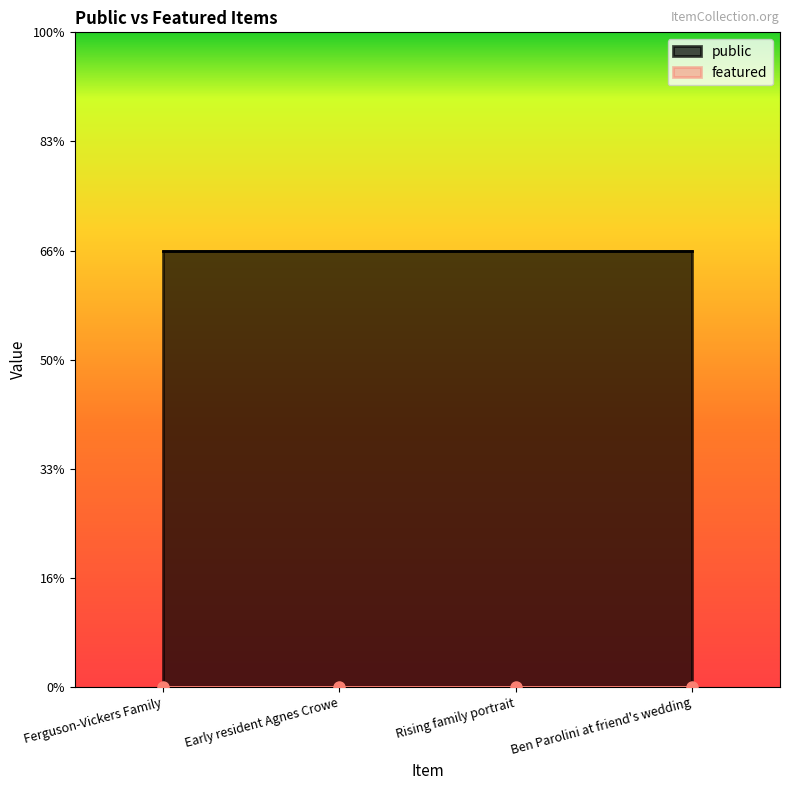

True or false: featured has a value of 0 at Ferguson-Vickers Family.

True